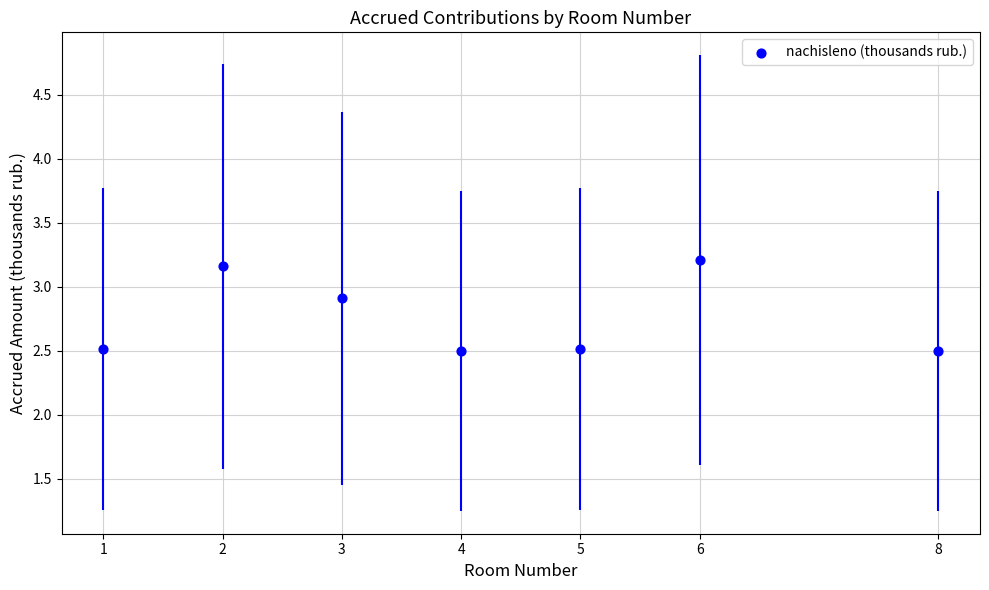

What is the average X value?

4.1